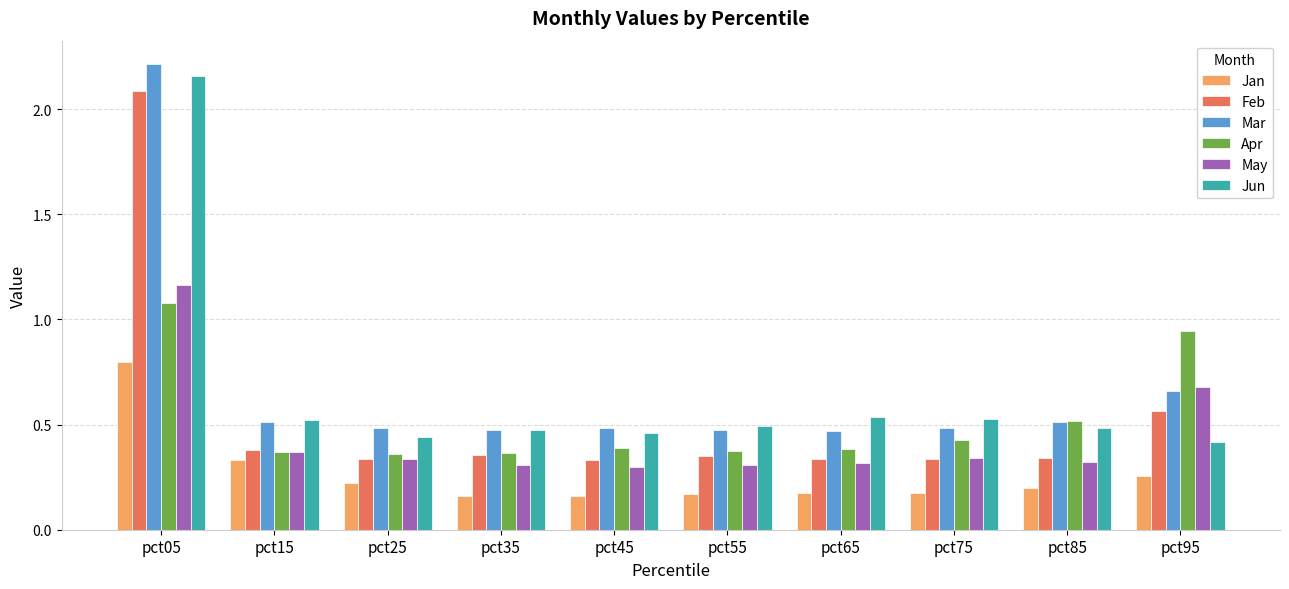

What are all the series names shown in the legend?

Jan, Feb, Mar, Apr, May, Jun